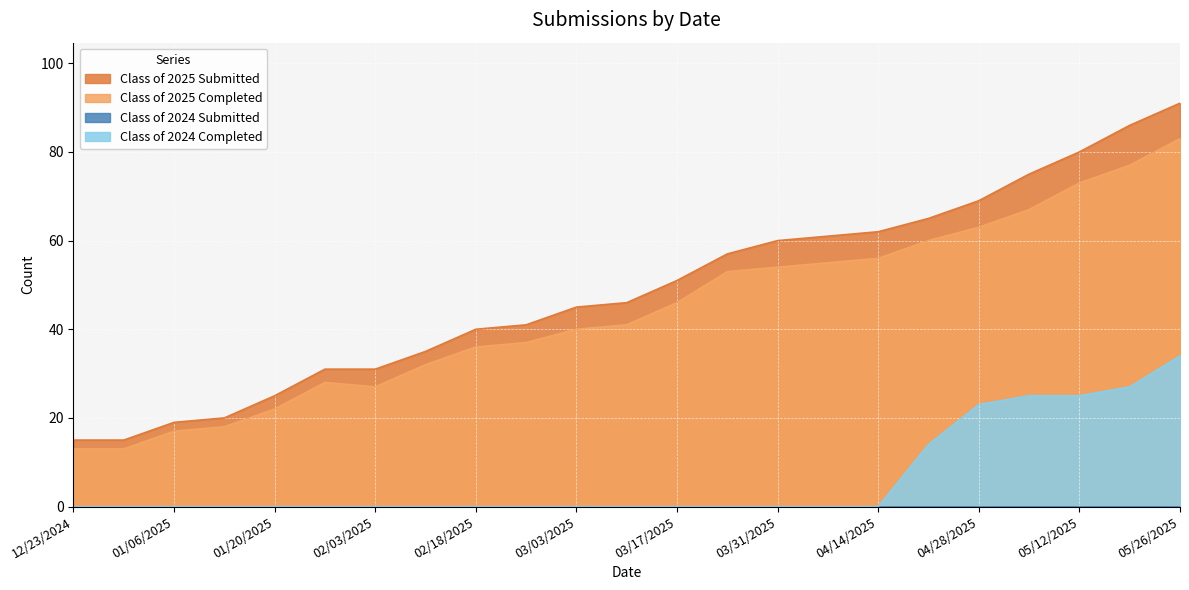

Rank the categories by Class of 2025 Submitted value from lowest to highest.

12/23/2024, 12/30/2024, 01/06/2025, 01/14/2025, 01/20/2025, 01/27/2025, 02/03/2025, 02/10/2025, 02/18/2025, 02/24/2025, 03/03/2025, 03/10/2025, 03/17/2025, 03/24/2025, 03/31/2025, 04/07/2025, 04/14/2025, 04/21/2025, 04/28/2025, 05/06/2025, 05/12/2025, 05/19/2025, 05/26/2025